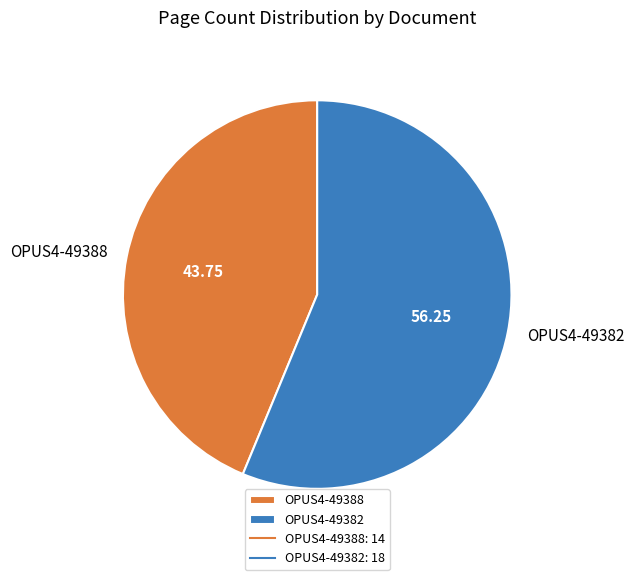

Count the number of slices in the pie.

2